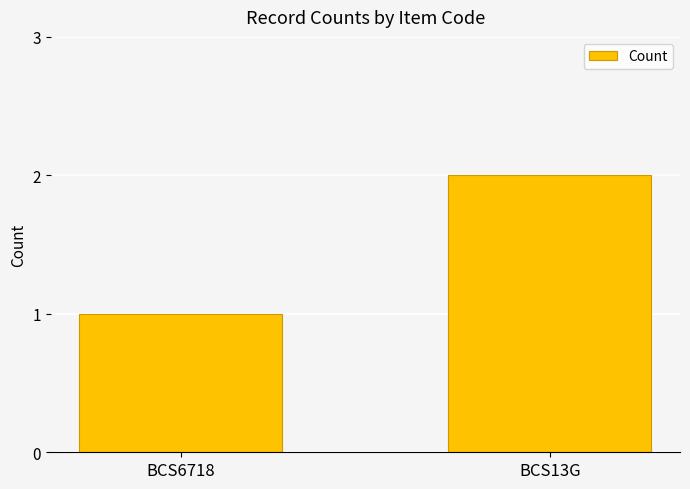

What value does the data have at BCS6718?

1